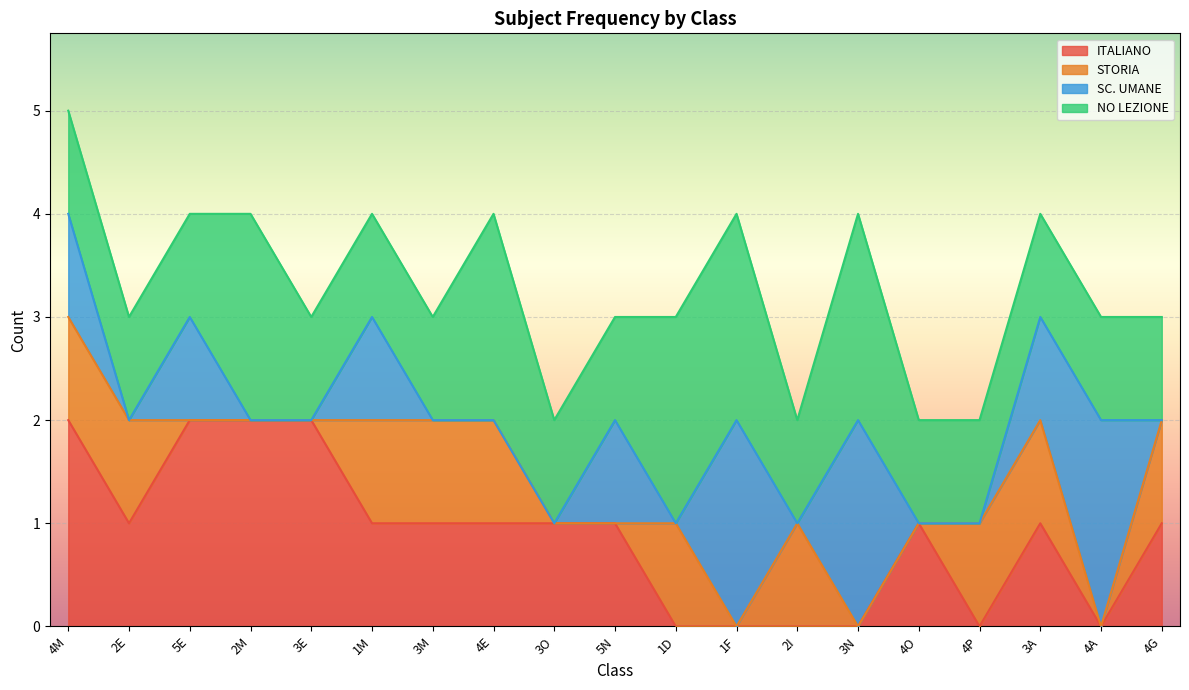

The ITALIANO series shows 2 at 2M. True or false?

True